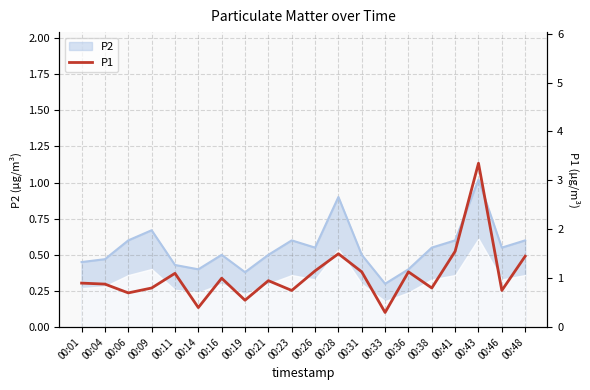

How many interior local peaks (higher than both neighbors) does the data have?

6